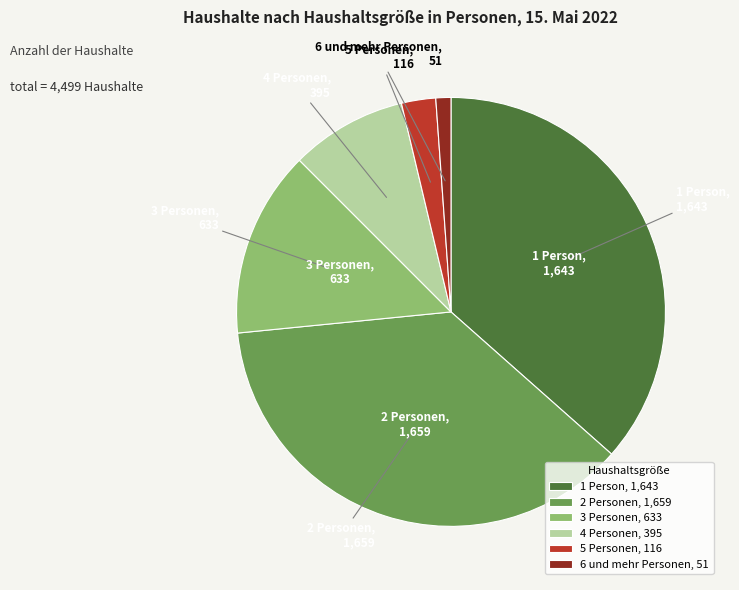

Approximately how many times larger is the value at 2 Personen compared to 5 Personen?

14.3